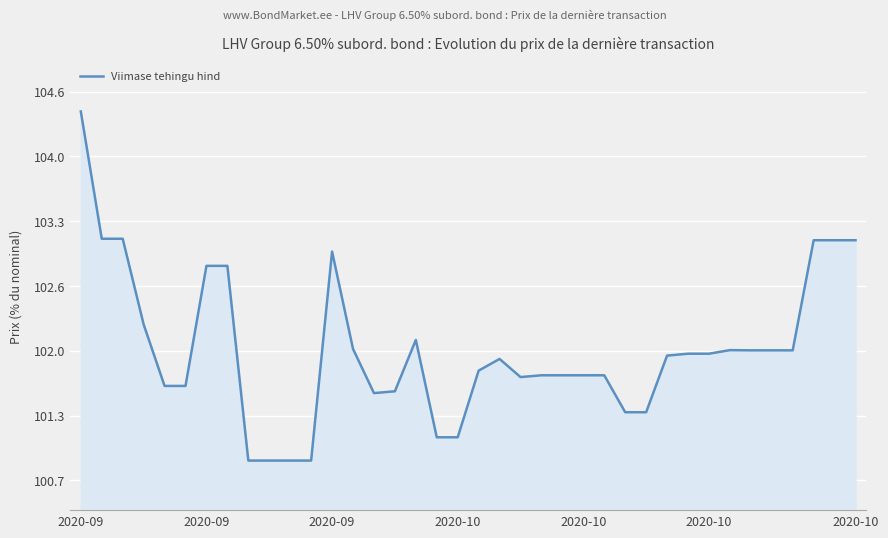

Is this an area chart (filled region under the line)?

Yes